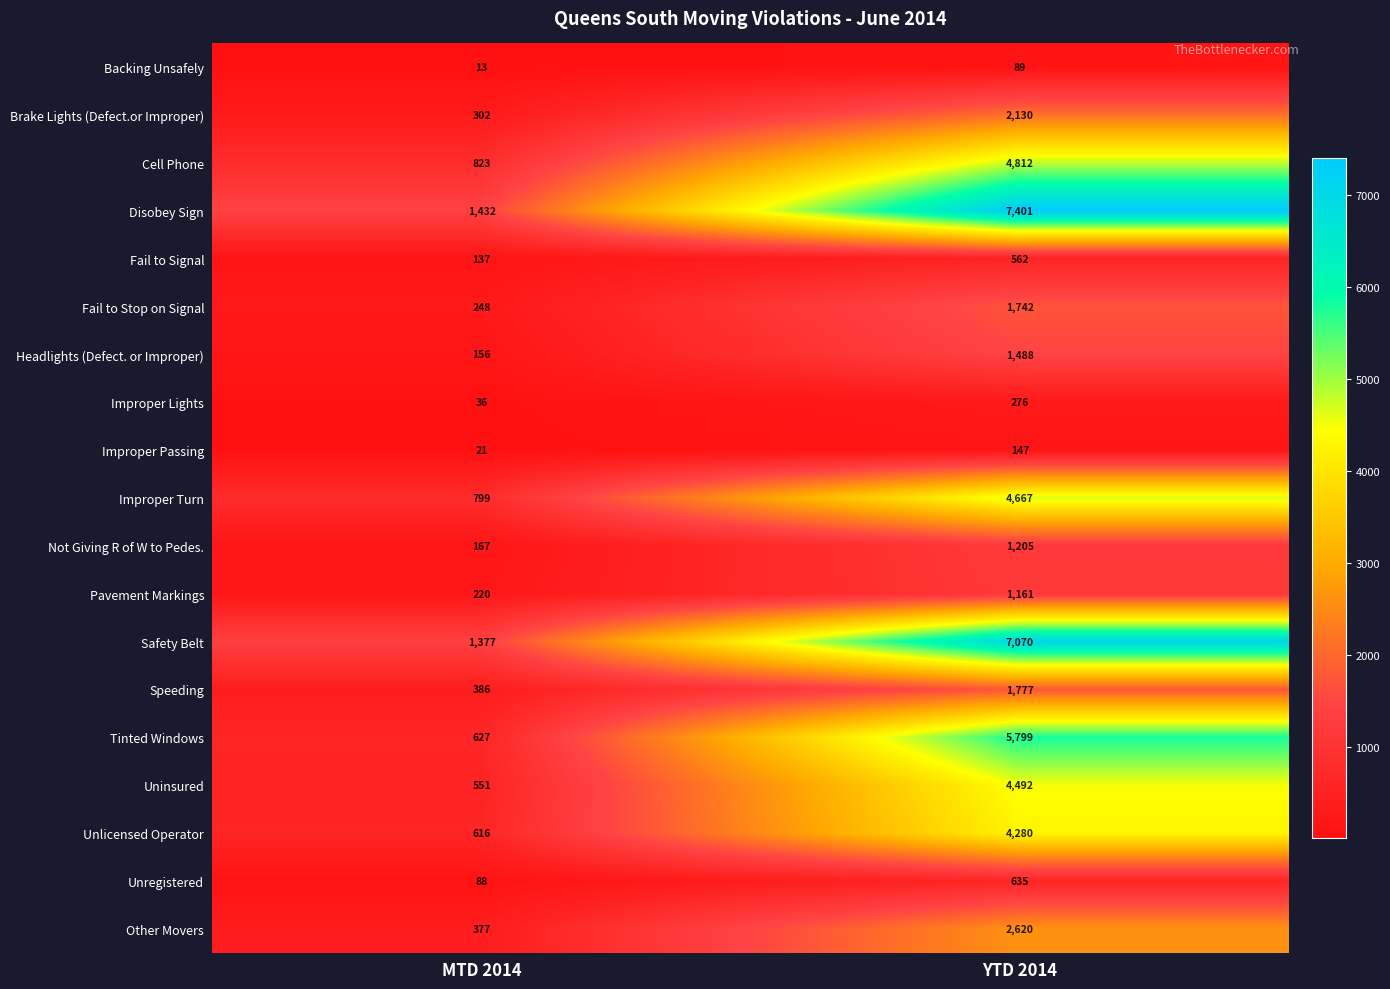

List the labels in order of Pavement Markings value, largest first.

YTD 2014, MTD 2014